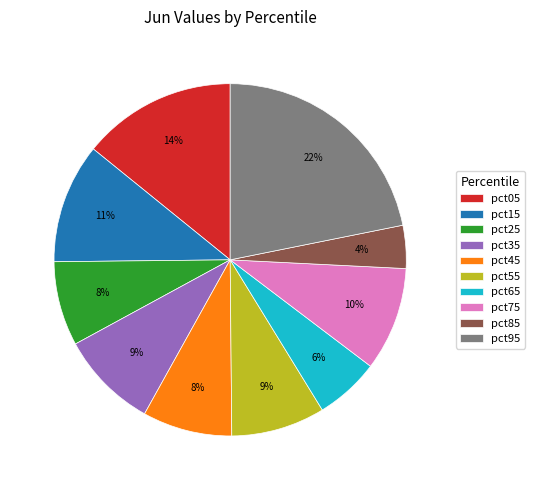

Count the number of slices in the pie.

10